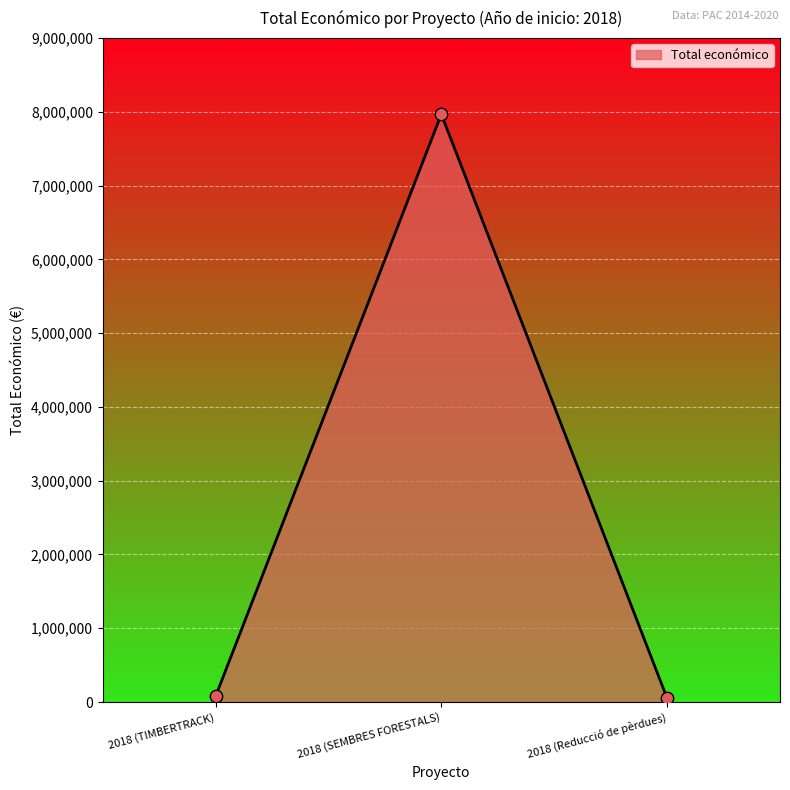

Approximately how many times larger is the value at 2018 (TIMBERTRACK) compared to 2018 (Reducció de pèrdues)?

1.5